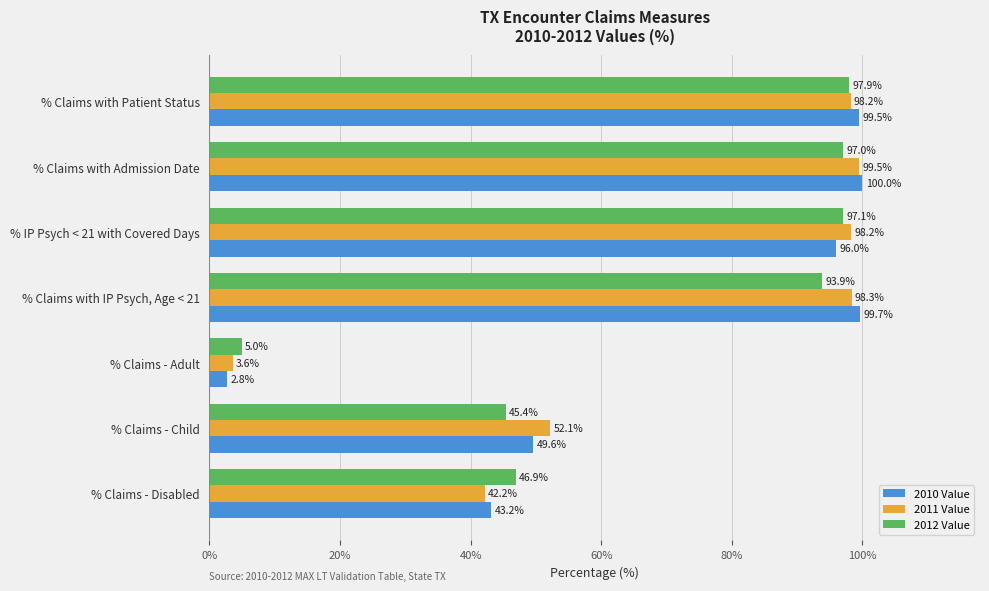

Between % Claims - Child and % Claims with Patient Status, which series saw the biggest shift?

2012 Value